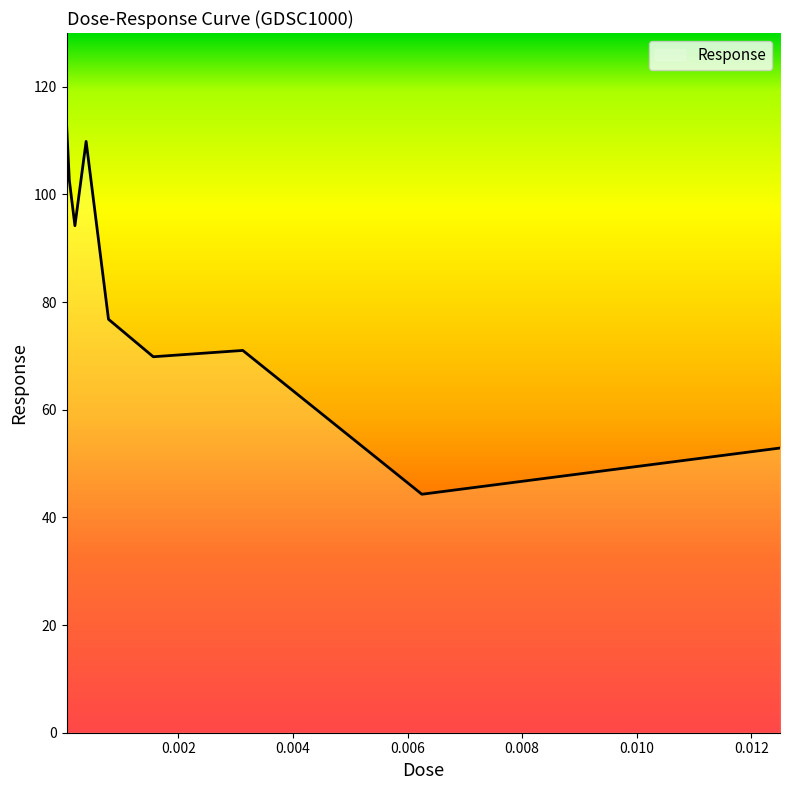

How many lines are shown in the chart?

1